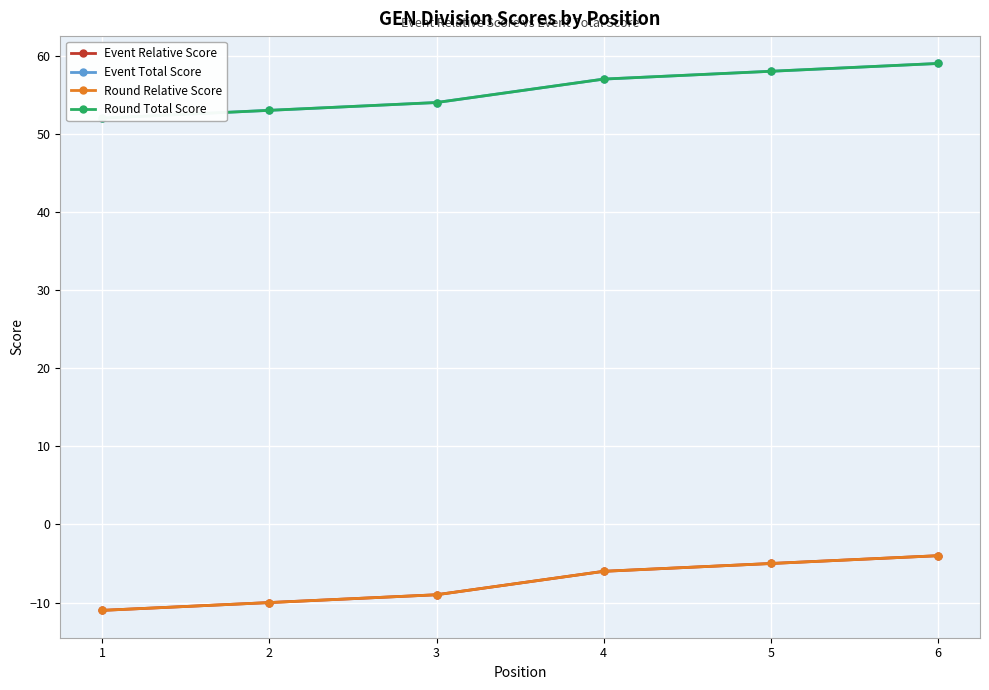

The value of Event Total Score at 3 is 90. True or false?

False